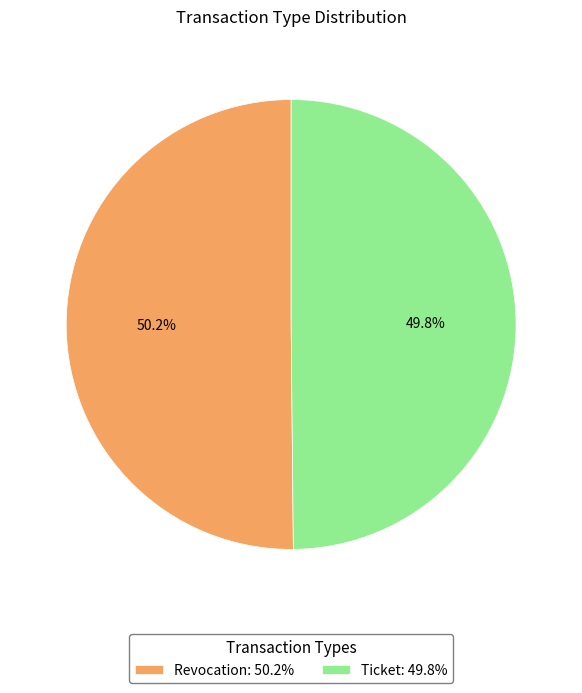

Approximately how many times larger is the value at Revocation: 50.2% compared to Ticket: 49.8%?

1.0